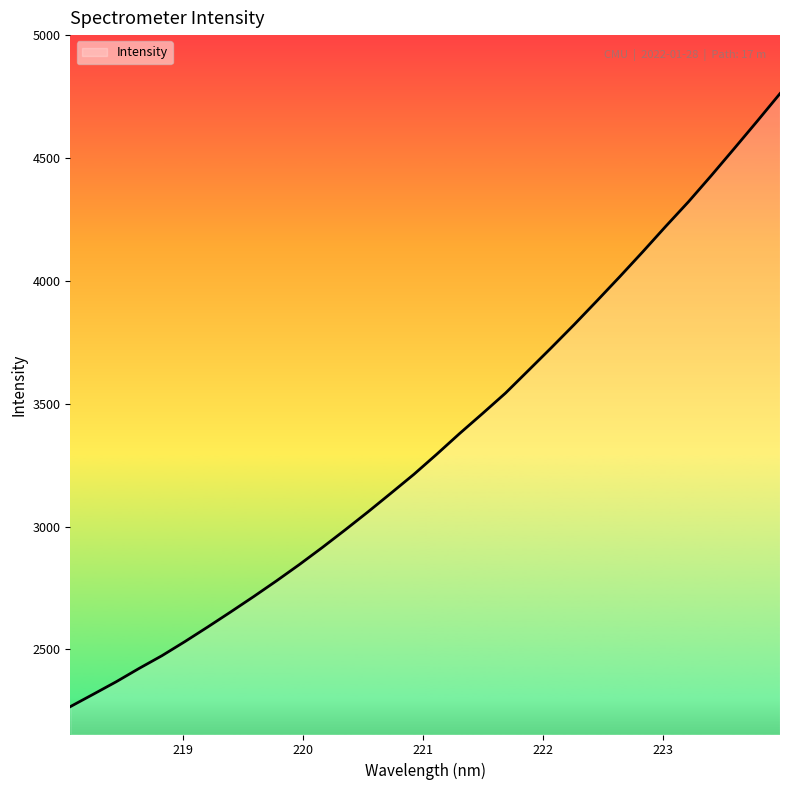

What is the difference between the maximum and minimum values?

2495.3